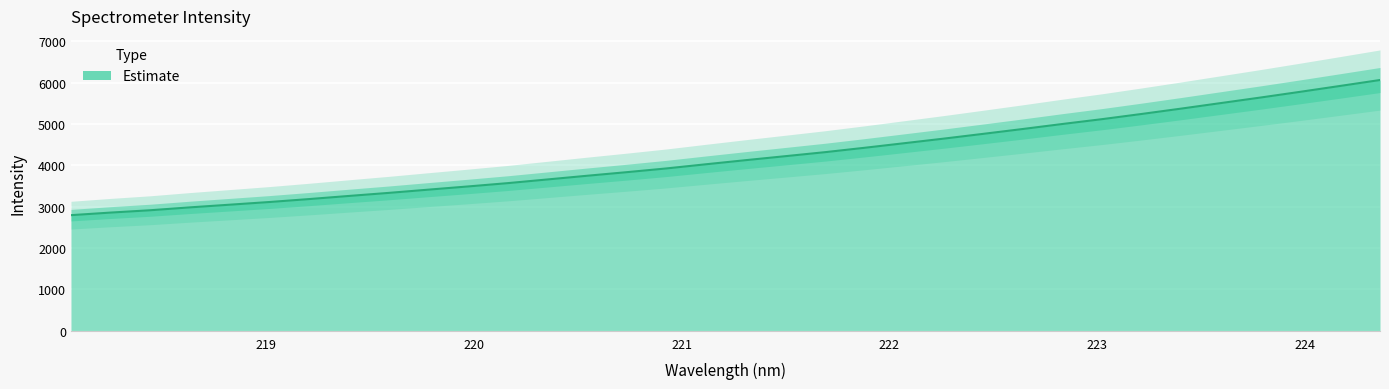

How many data points are less than 4123?

17